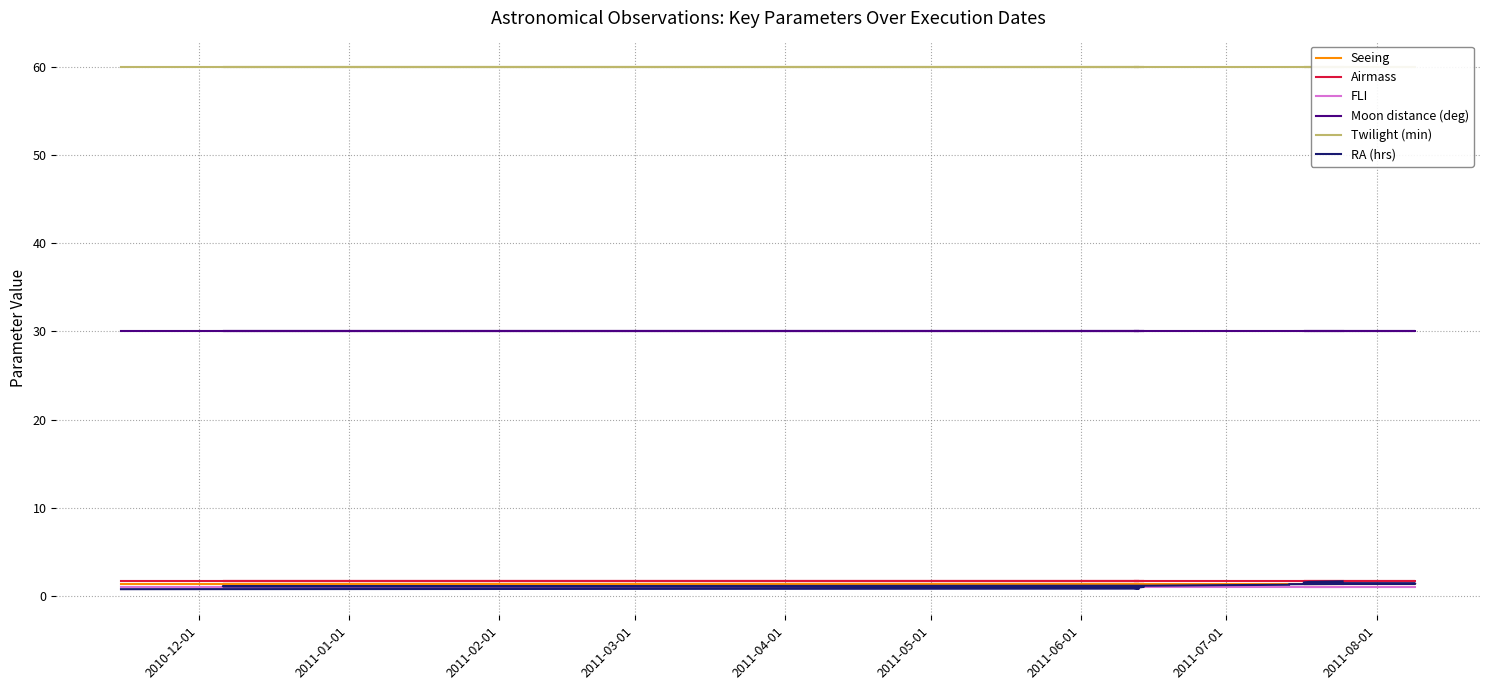

At which category does the chart reach its peak across all series?

2010-12-01